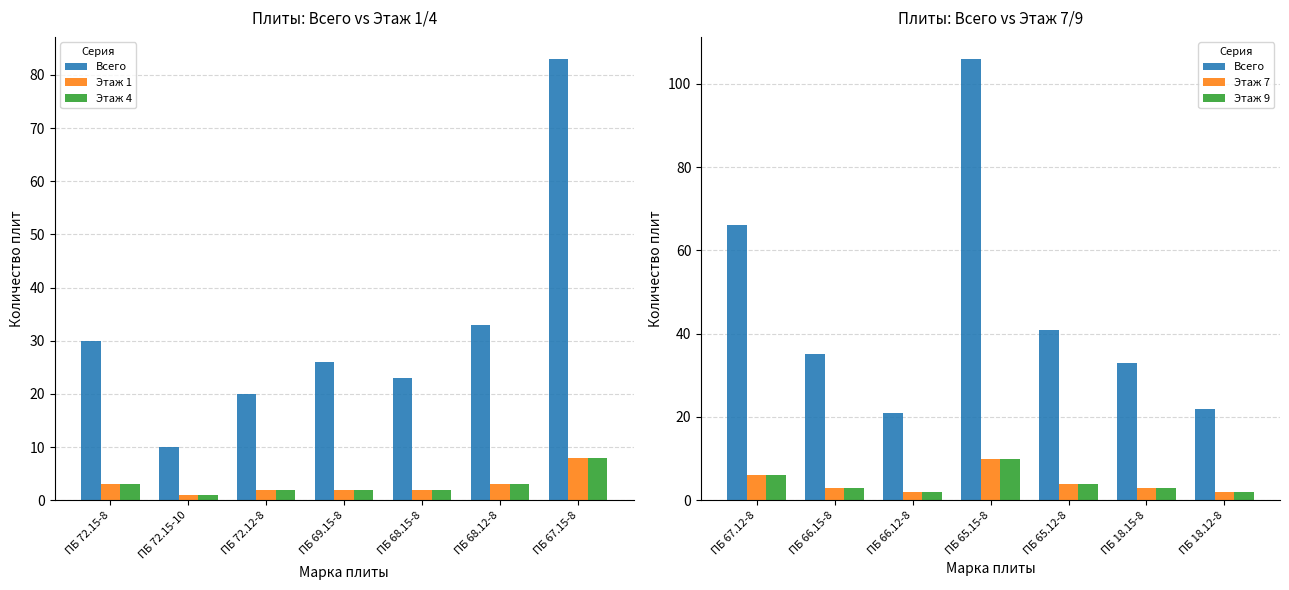

What is the value of the Всего bar at the 1st from the left?

66